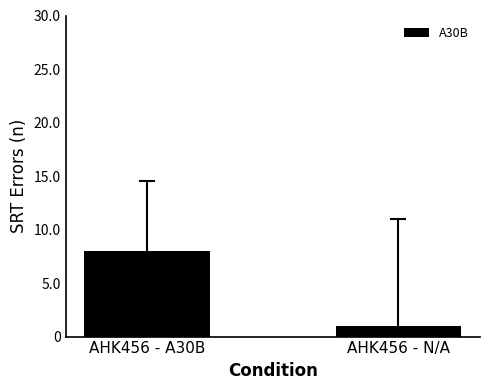

Reading right to left, what are all the values shown in this chart?

1	8